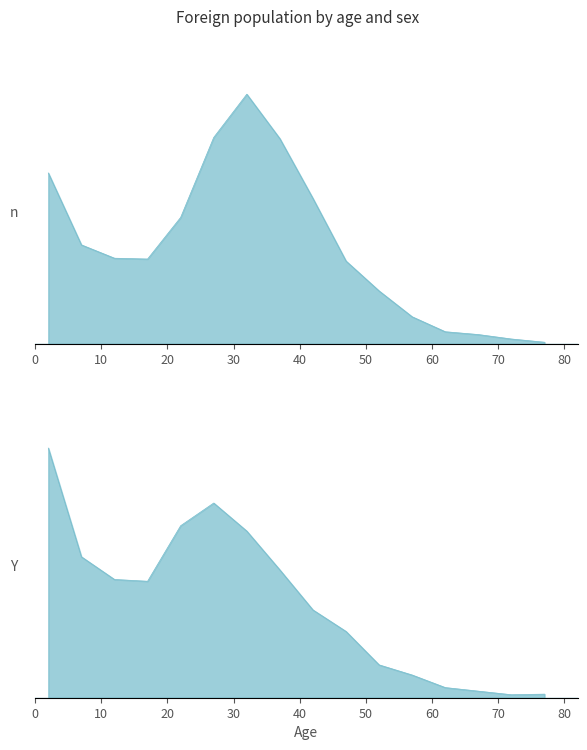

Reading left to right, what are all the values shown in this chart?

Men: 423	245	212	210	313	511	618	508	360	205	131	67	30	23	12	4
Women: 418	236	198	195	288	326	279	214	147	111	55	38	17	11	5	6